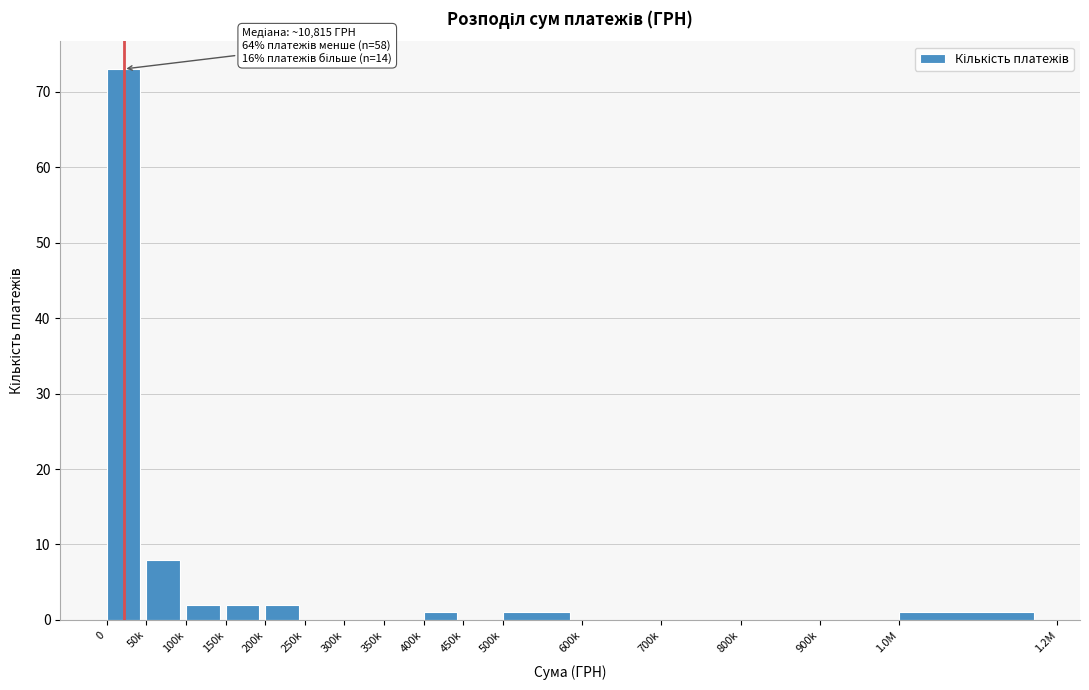

Reading left to right, transcribe all the data shown in this chart.

0=73	50k=8	100k=2	150k=2	200k=2	250k=0	300k=0	350k=0	400k=1	450k=0	500k=1	600k=0	700k=0	800k=0	900k=0	1.0M=1